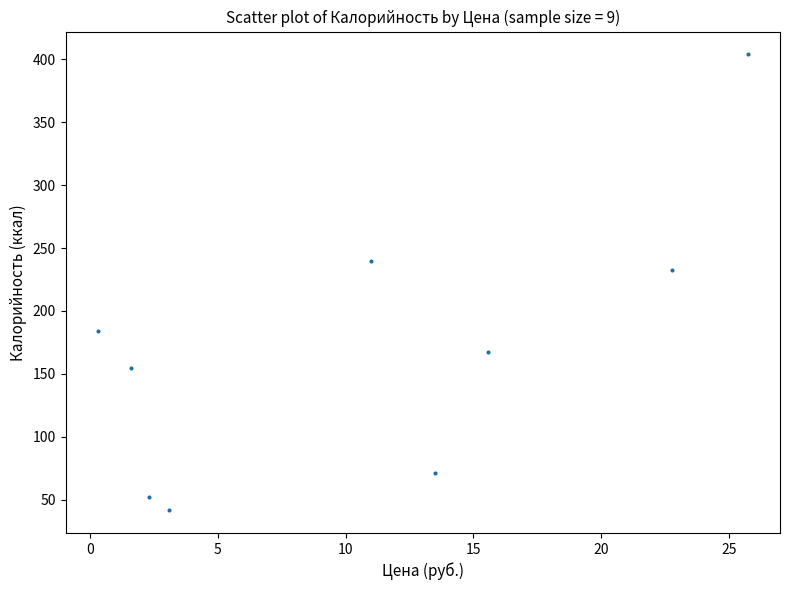

What is the range of Y values (max minus min)?

362.4